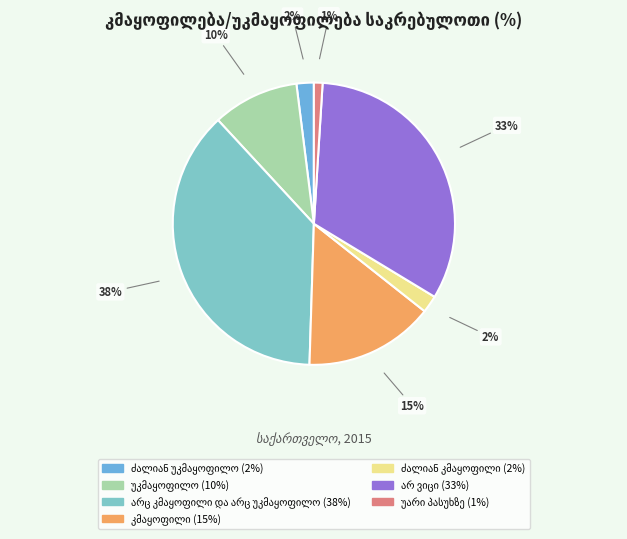

Count the number of slices in the pie.

7